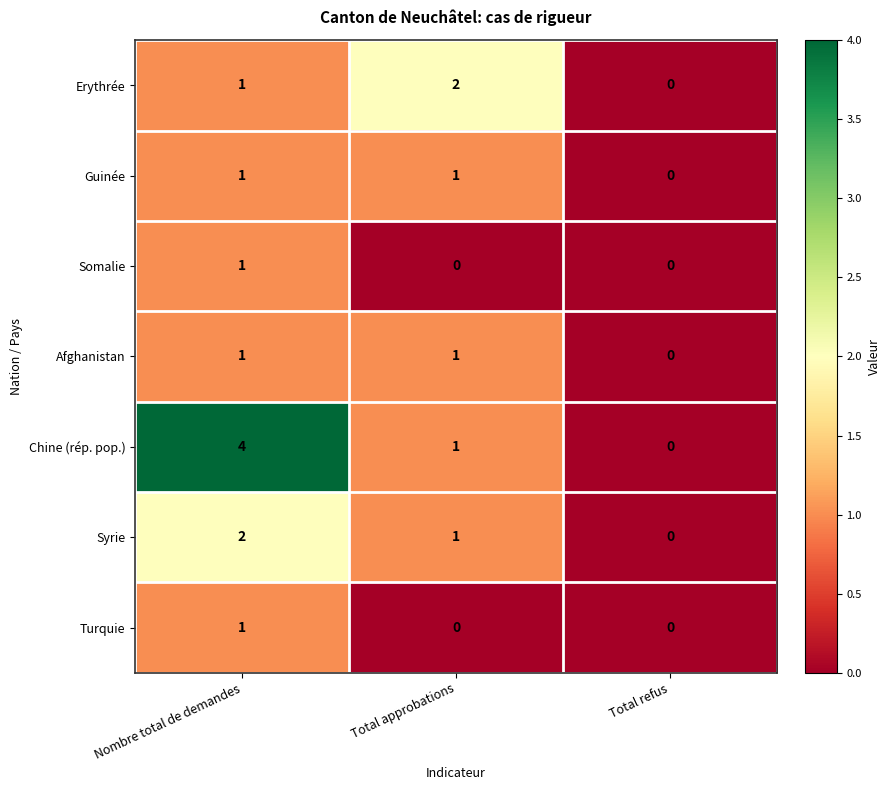

True or false: Guinée has a value of 1 at Nombre total de demandes.

True